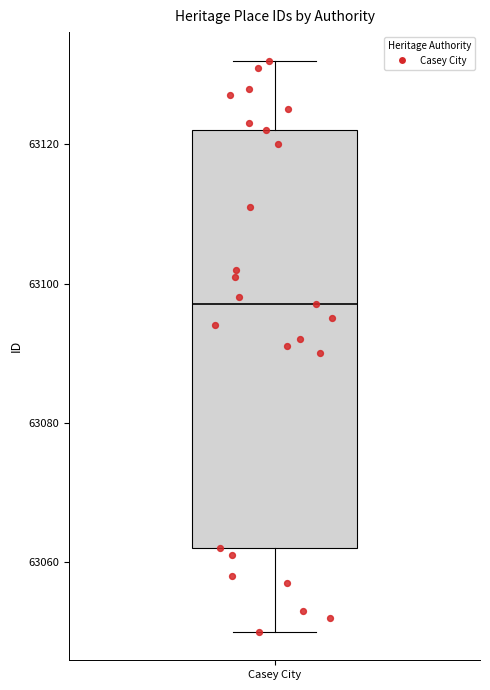

Where is the upper edge of the box for Casey City on the y-axis? The values are not printed on the chart, so give them approximately, as read against the axis.

63122